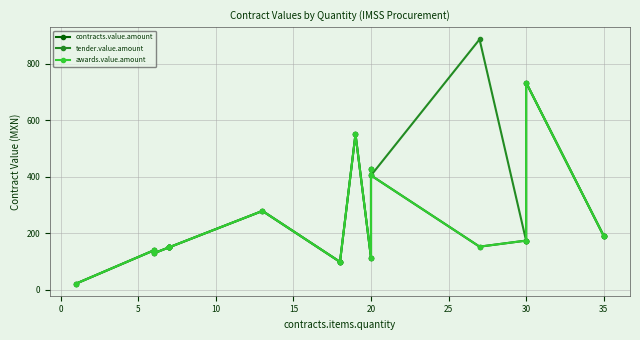

At which label is contracts.value.amount closest to 377?

20